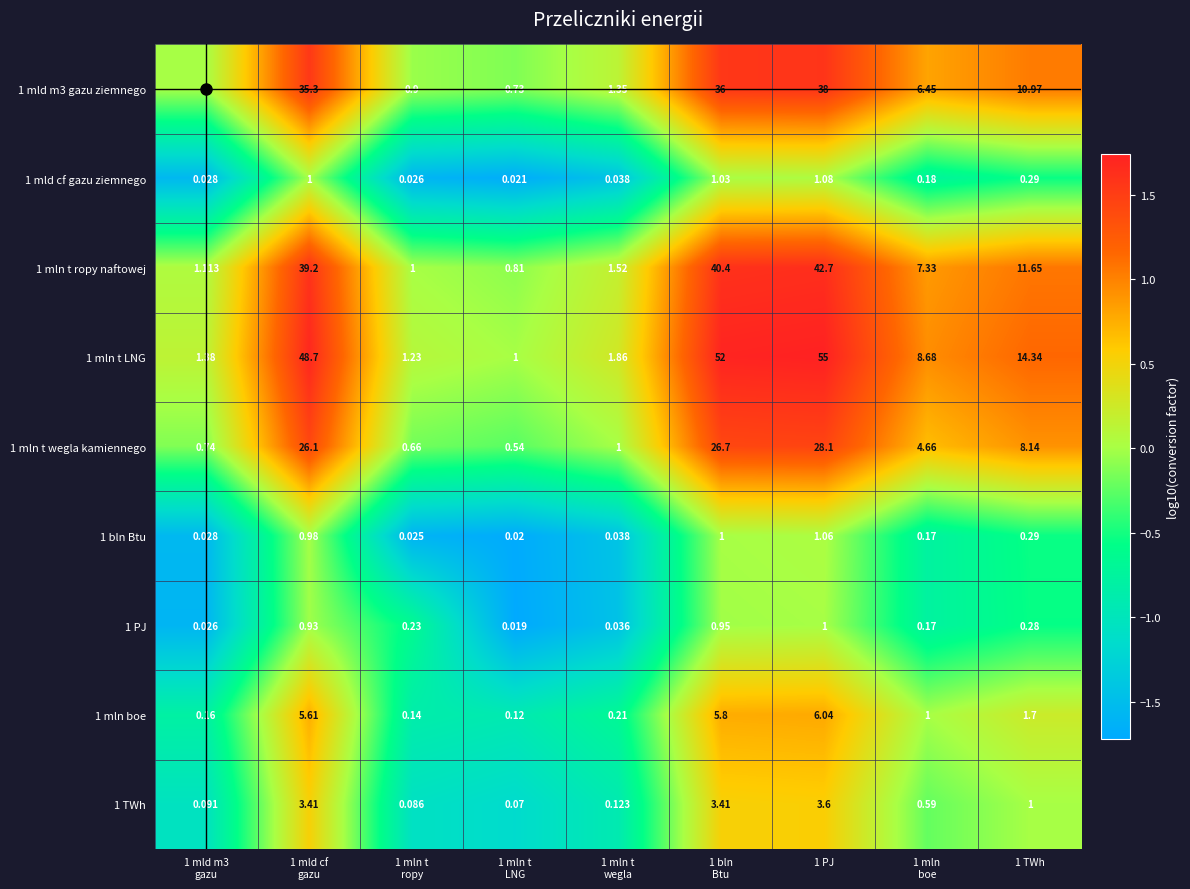

How many series are shown in this chart?

9